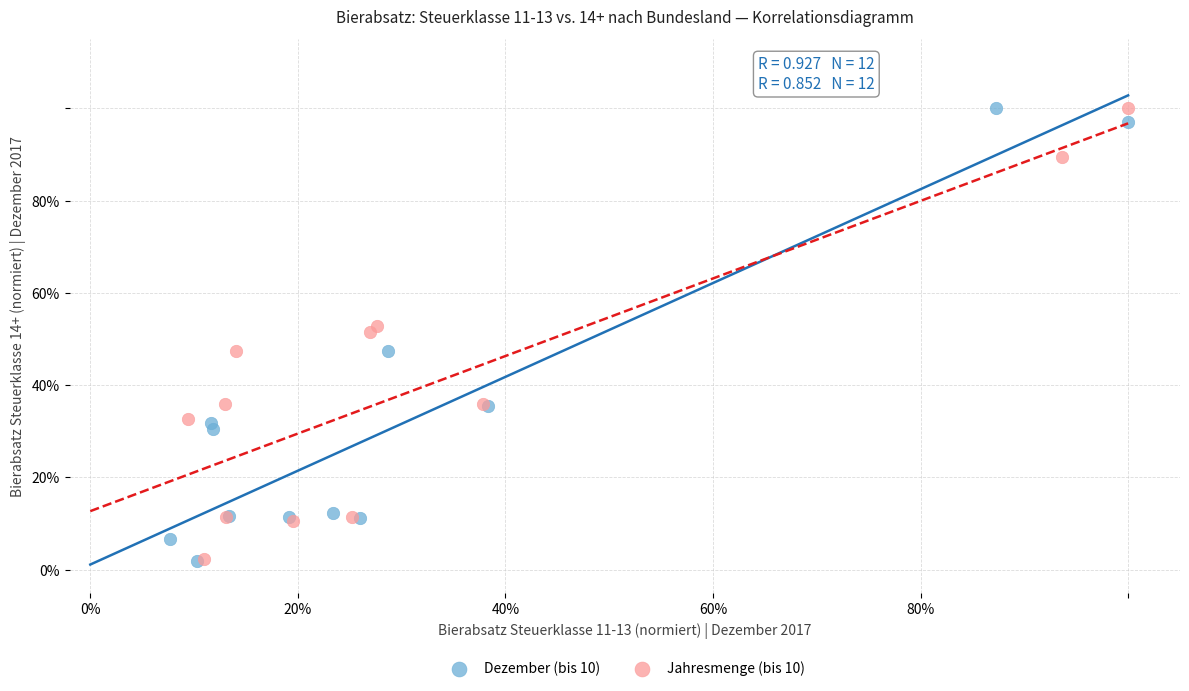

What are all the series names shown in the legend?

Dezember (bis 10), Jahresmenge (bis 10)